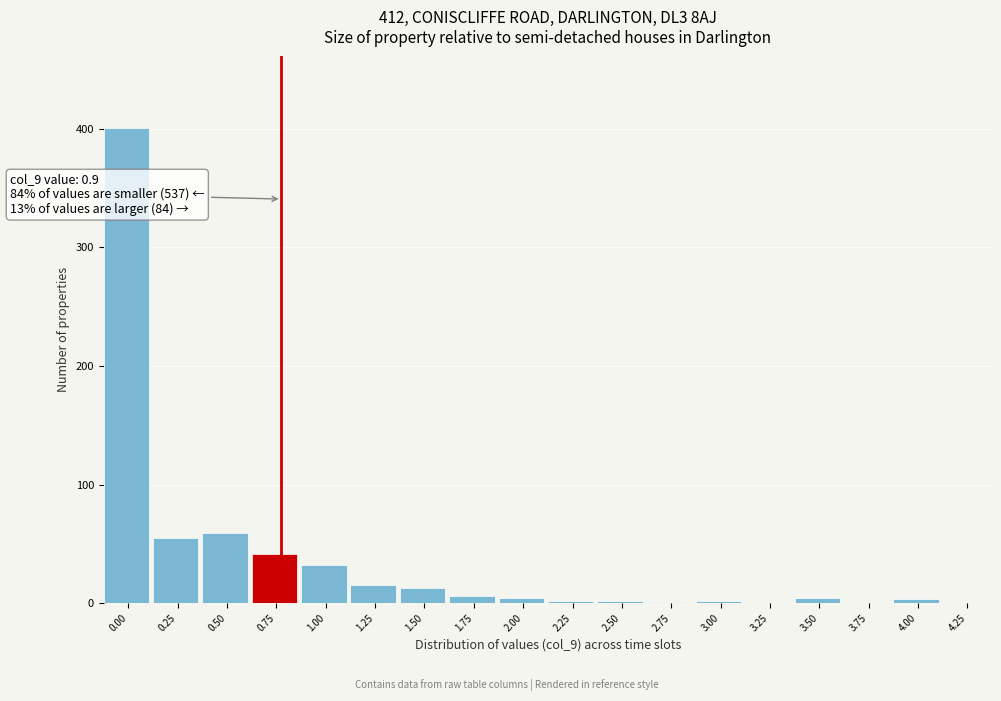

What is the maximum value shown in the chart?

401